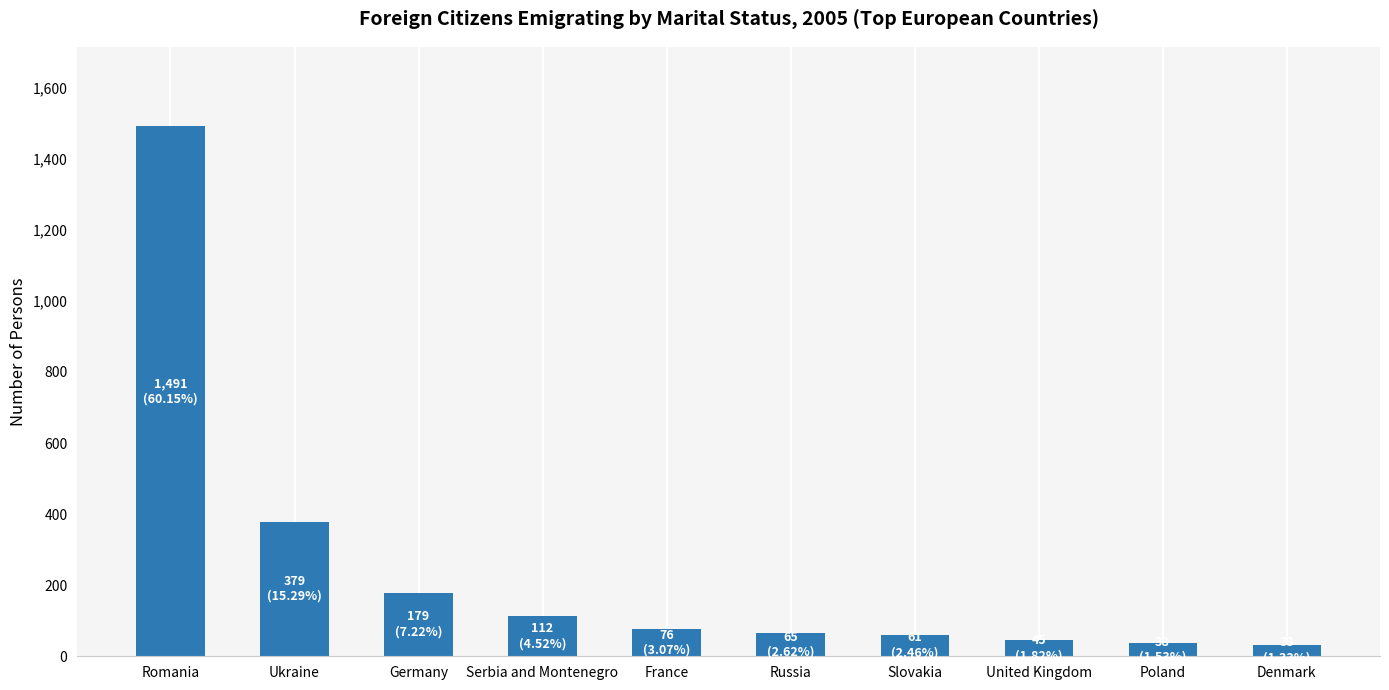

What is the sum of the values at Russia and Slovakia?

126